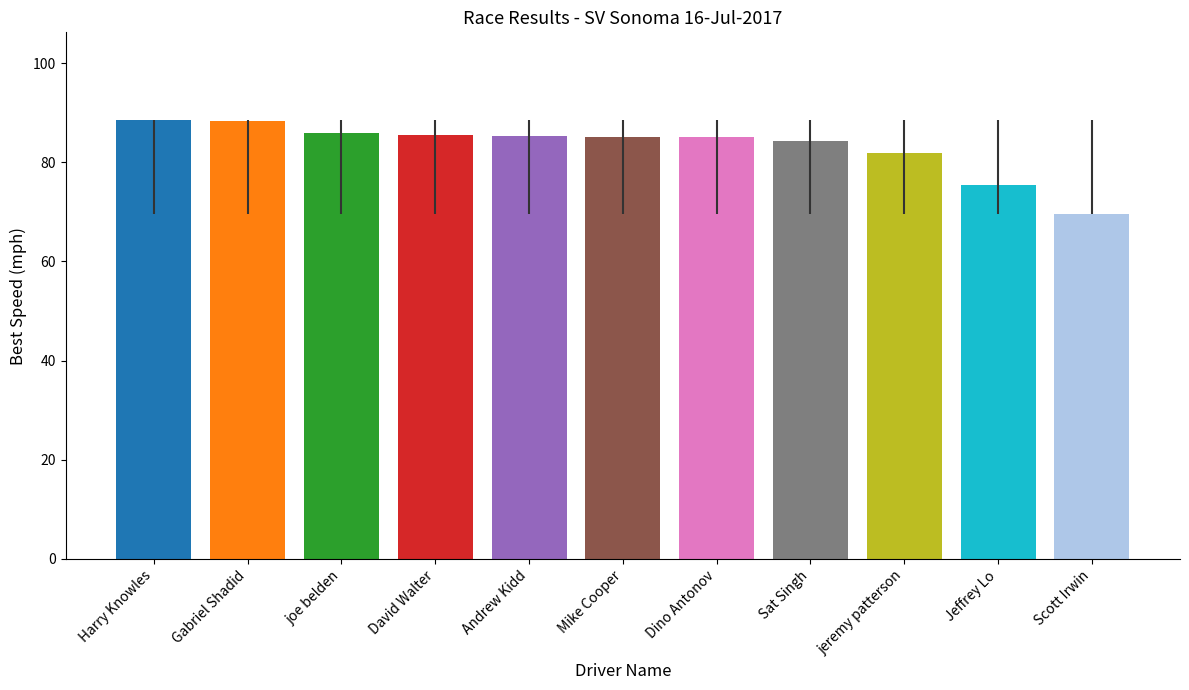

Which category has the lowest value across all series?

Scott Irwin